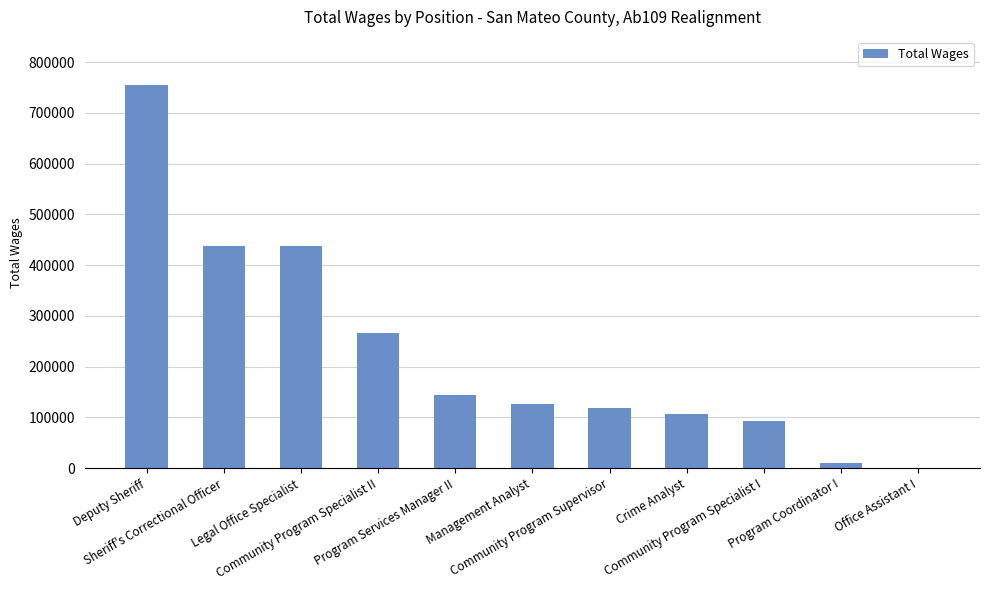

What is the sum of all values?

2494081